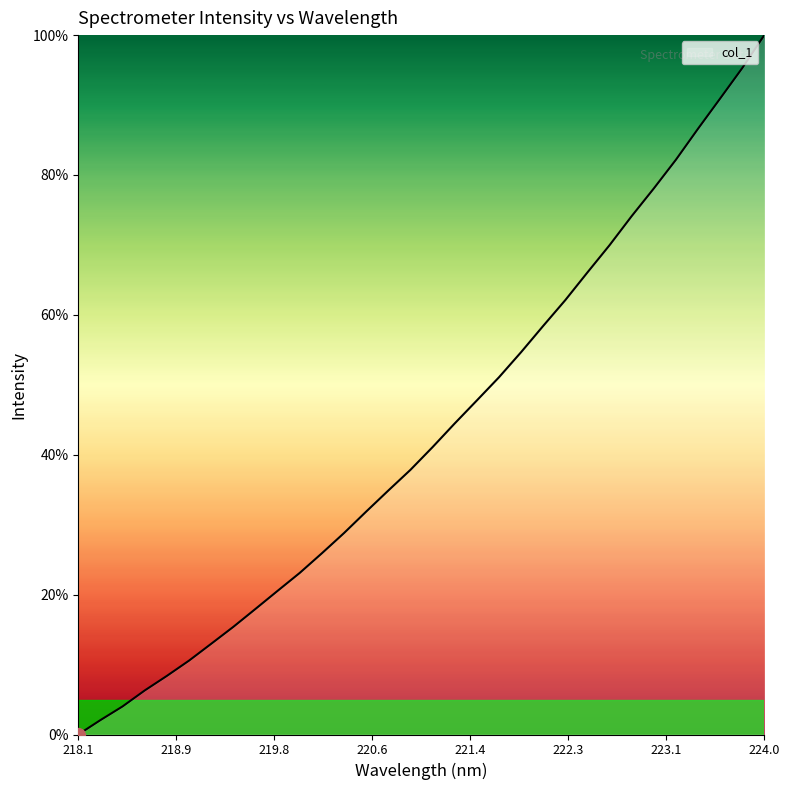

What is the greatest value displayed?

100.0